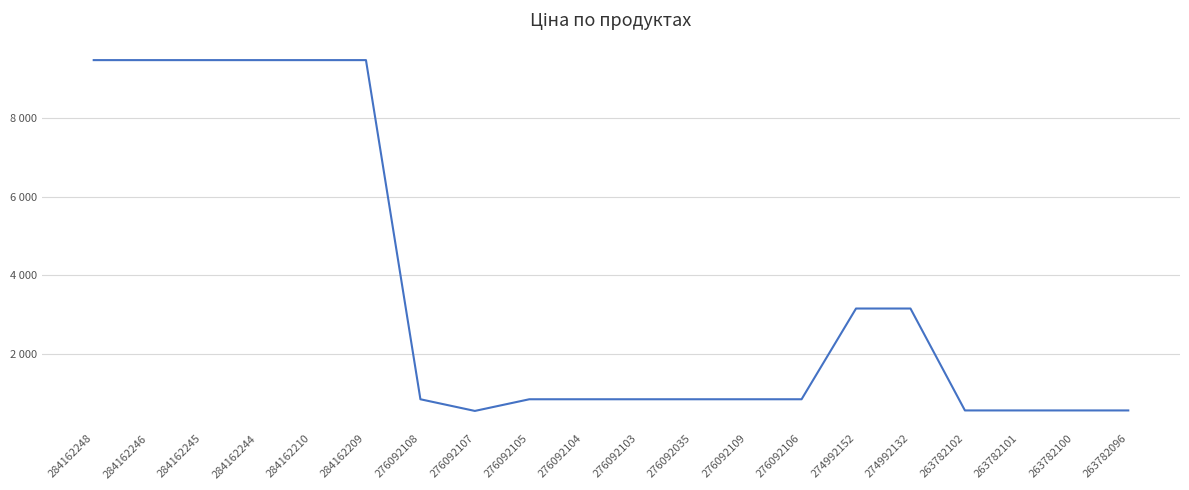

Does the chart display data point markers on the line(s)?

No